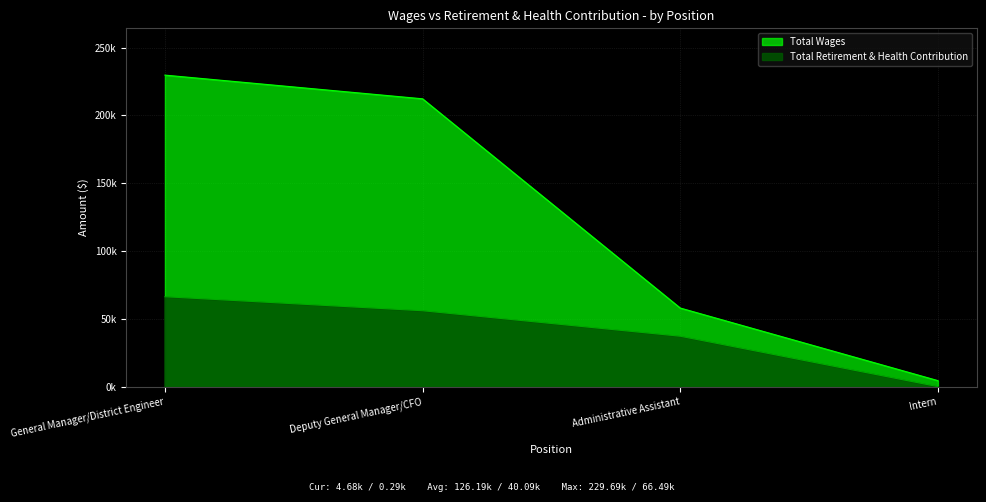

True or false: Total Wages and Total Retirement & Health Contribution cross at least once.

False